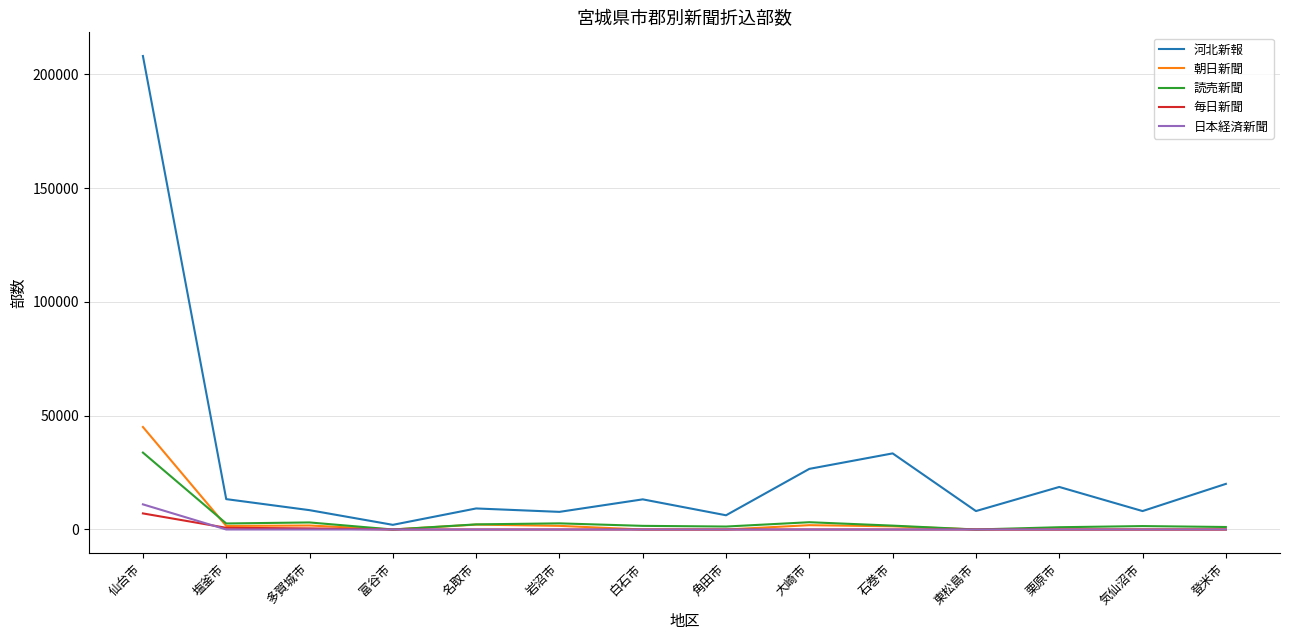

At which category is the sum across all series the highest?

仙台市